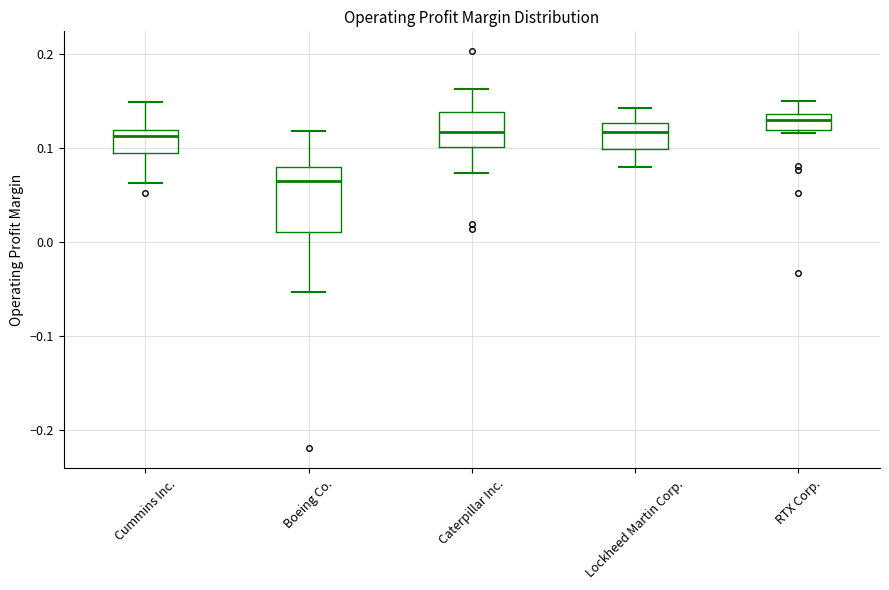

Which box's median line is the highest?

RTX Corp.